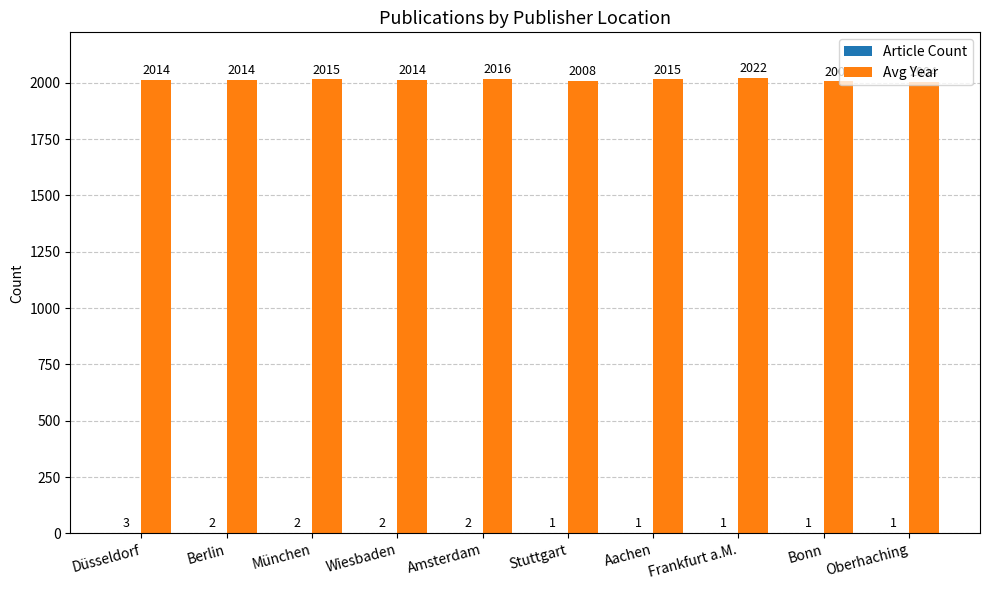

Is it true that Avg Year equals 2015.5 at München?

True